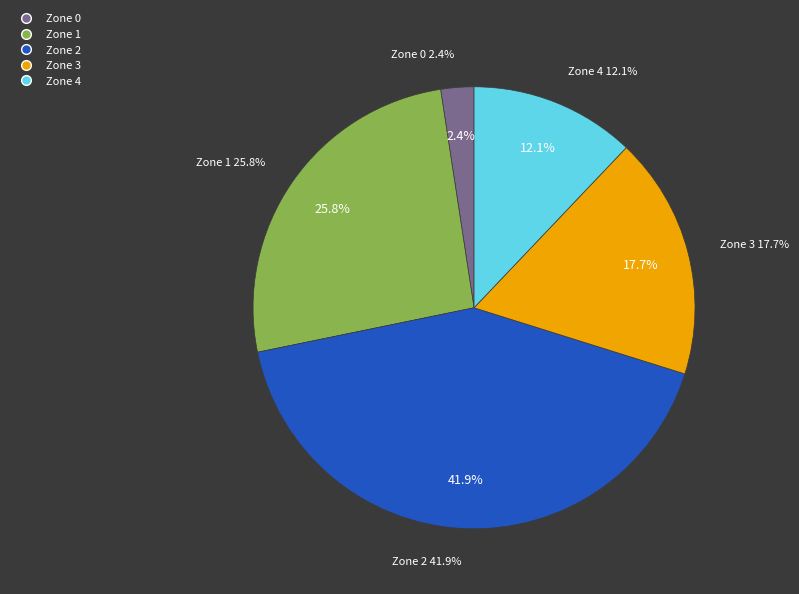

To the nearest percent, what portion does Zone 0 represent?

2%